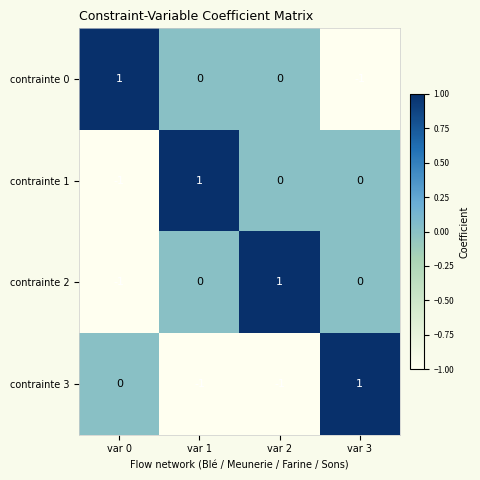

The value of contrainte 2 at var 3 is 0. True or false?

True